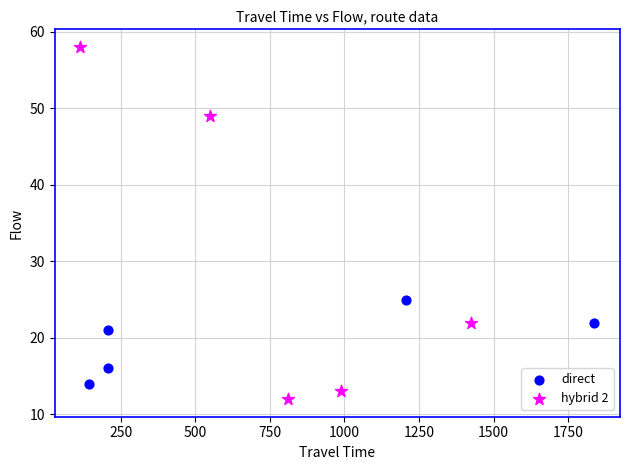

Which series contains the highest Y value?

hybrid 2